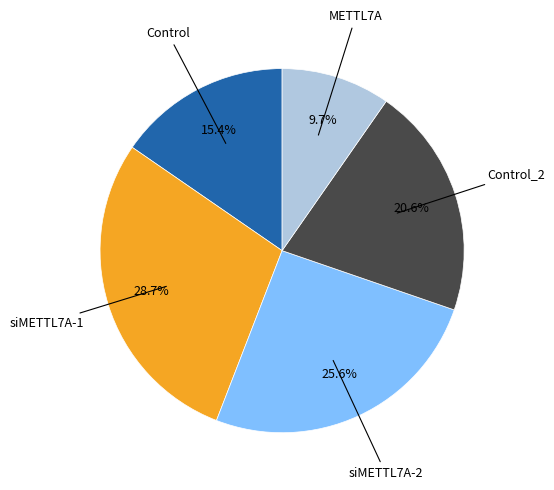

Is there any slice that represents more than half of the pie?

No